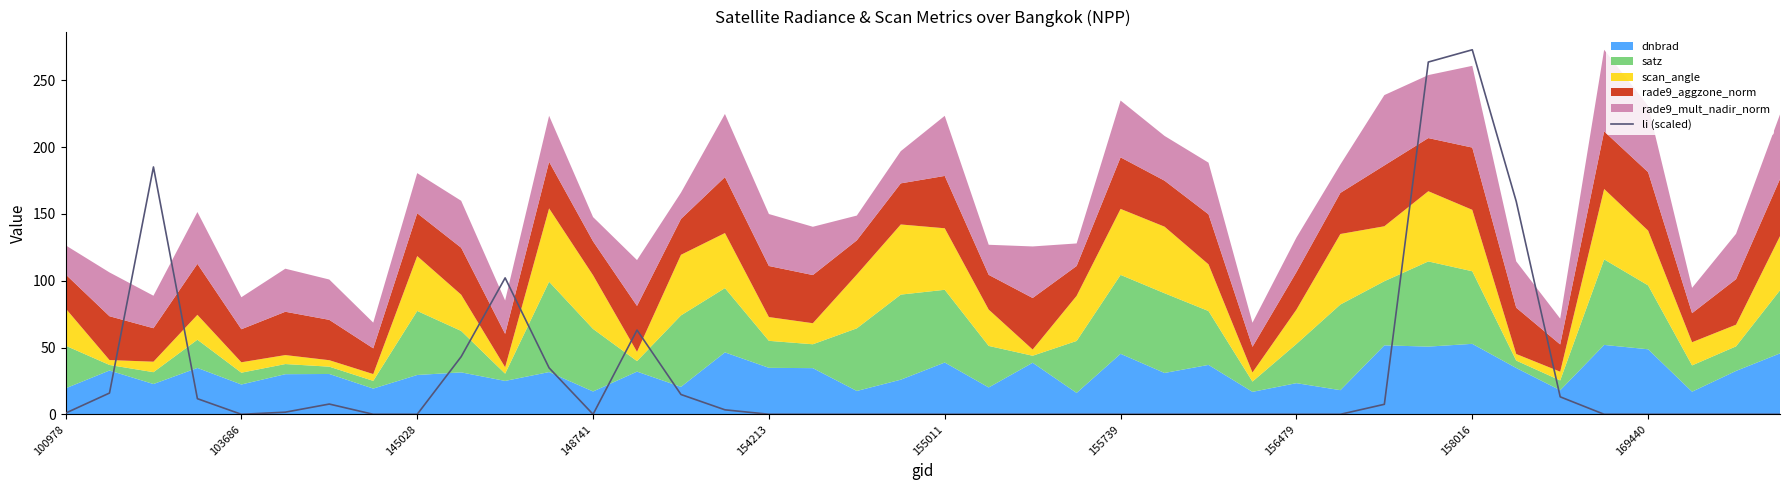

What is the greatest value displayed?

272.9